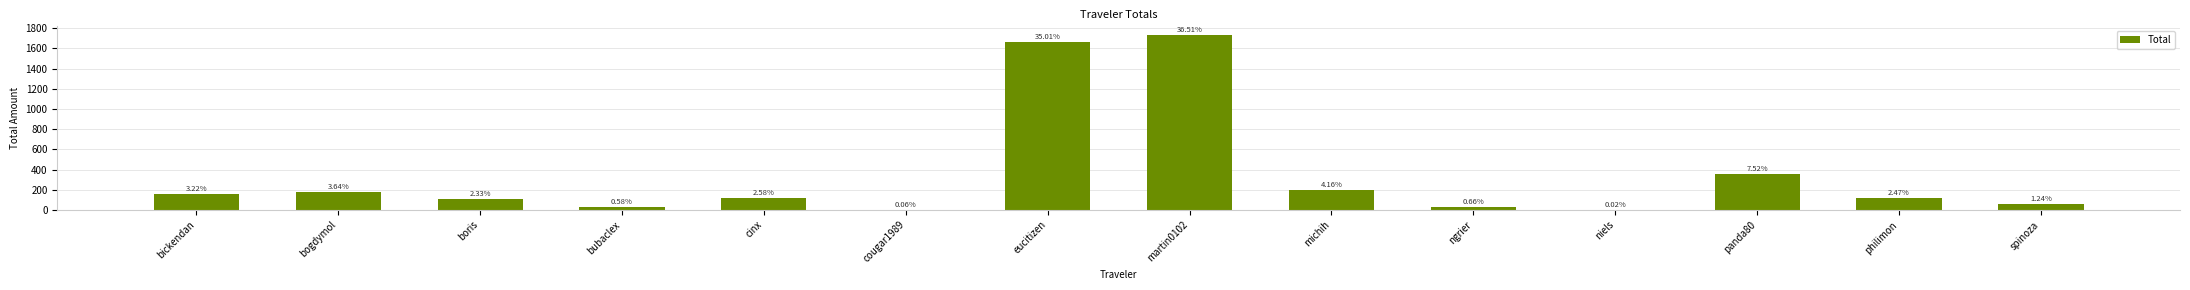

Reading left to right, transcribe all the data shown in this chart.

bickendan=152.7	bogdymol=172.9	boris=110.5	bubaclex=27.4	cinx=122.3	cougar1989=2.9	eucitizen=1661.2	martin0102=1732.5	michih=197.3	ngrier=31.2	niels=1.0	panda80=357.0	philimon=117.4	spinoza=59.0